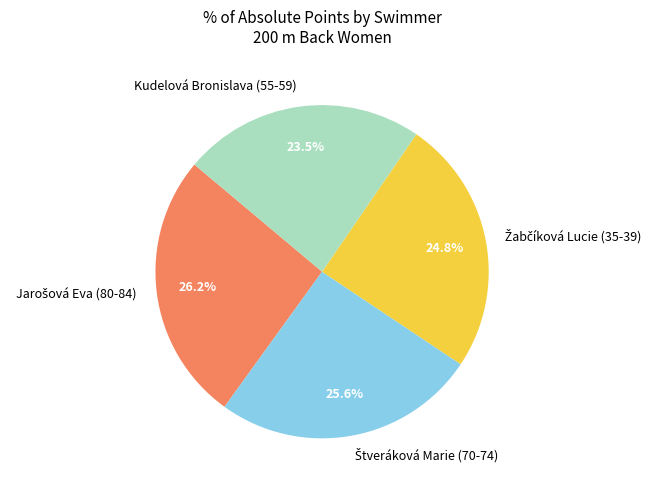

How many slices are in this pie chart?

4